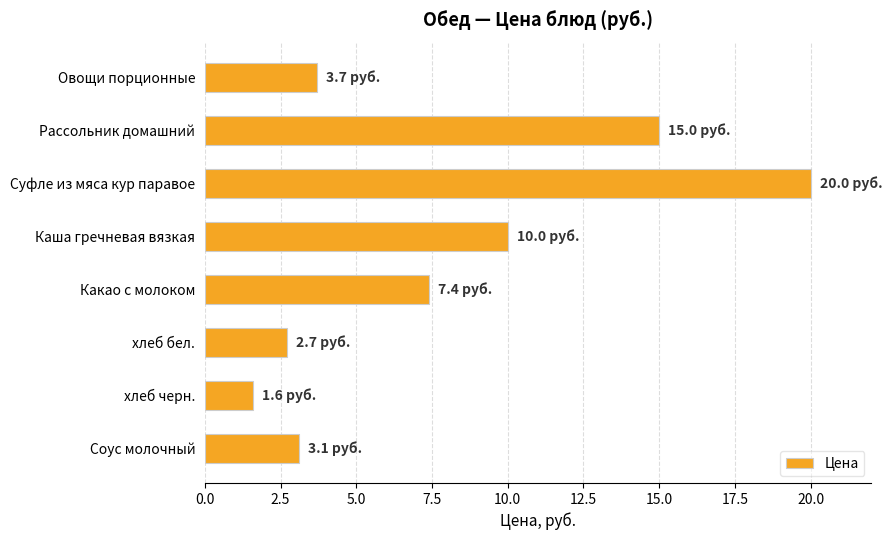

What value does the data have at Рассольник домашний?

15.0